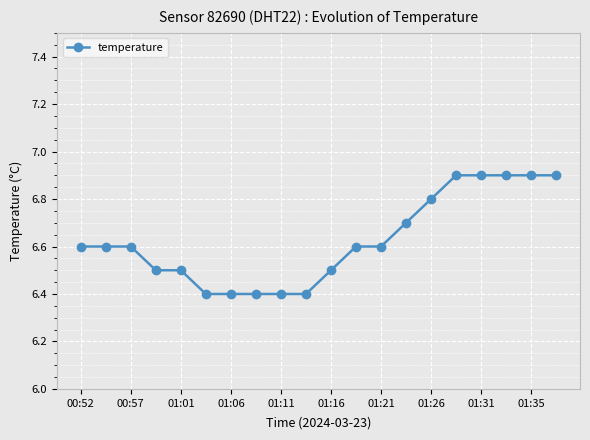

Count the values in the range 6 to 7.

20